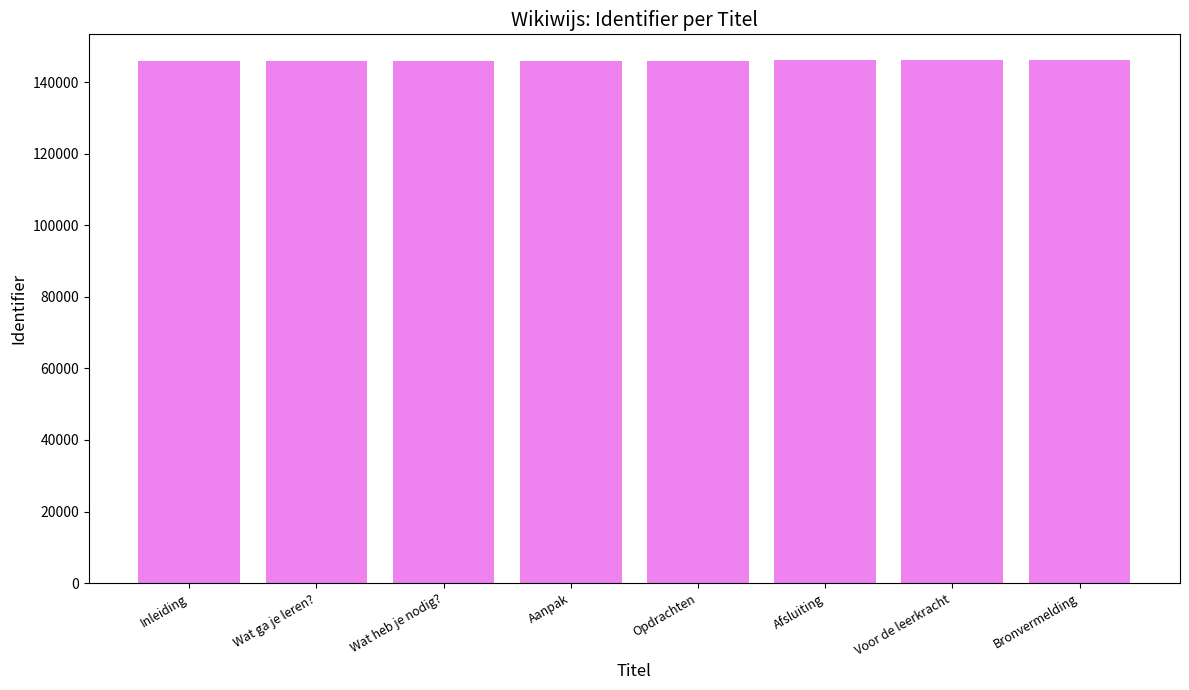

What is the label of the 3rd bar from the left?

Wat heb je nodig?